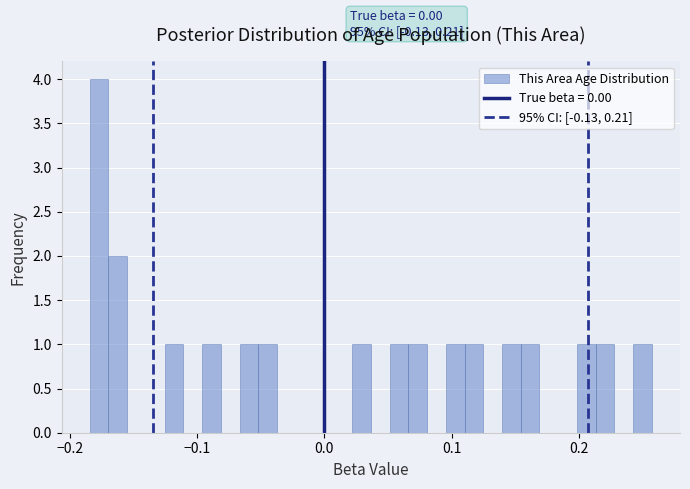

Read against the x-axis, roughly where is the centre of the tallest bar?

-0.18